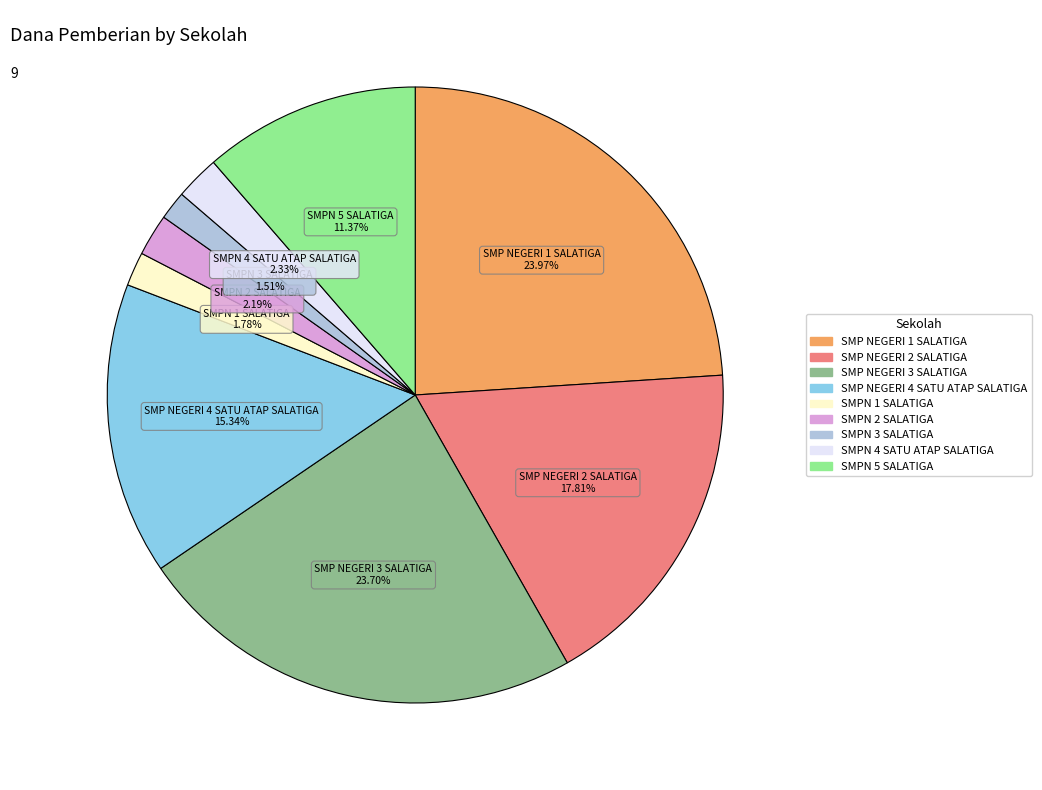

To the nearest percent, what percentage of the pie is SMP NEGERI 3 SALATIGA?

24%